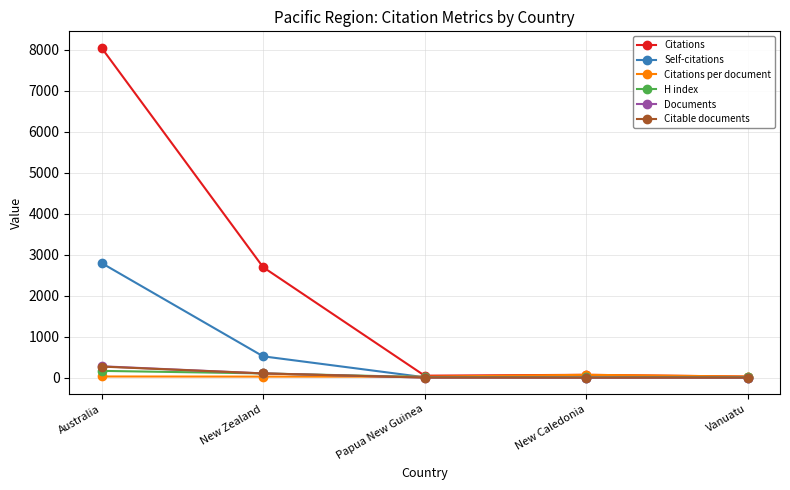

The Self-citations series shows 10.0 at Papua New Guinea. True or false?

True